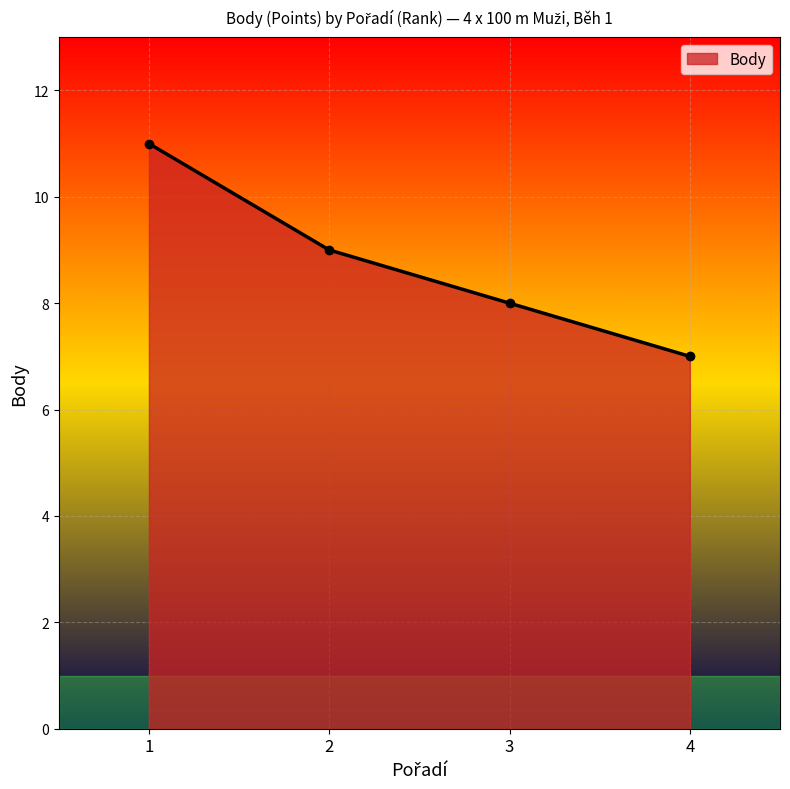

True or false: the data has more than 0 interior local peaks.

False